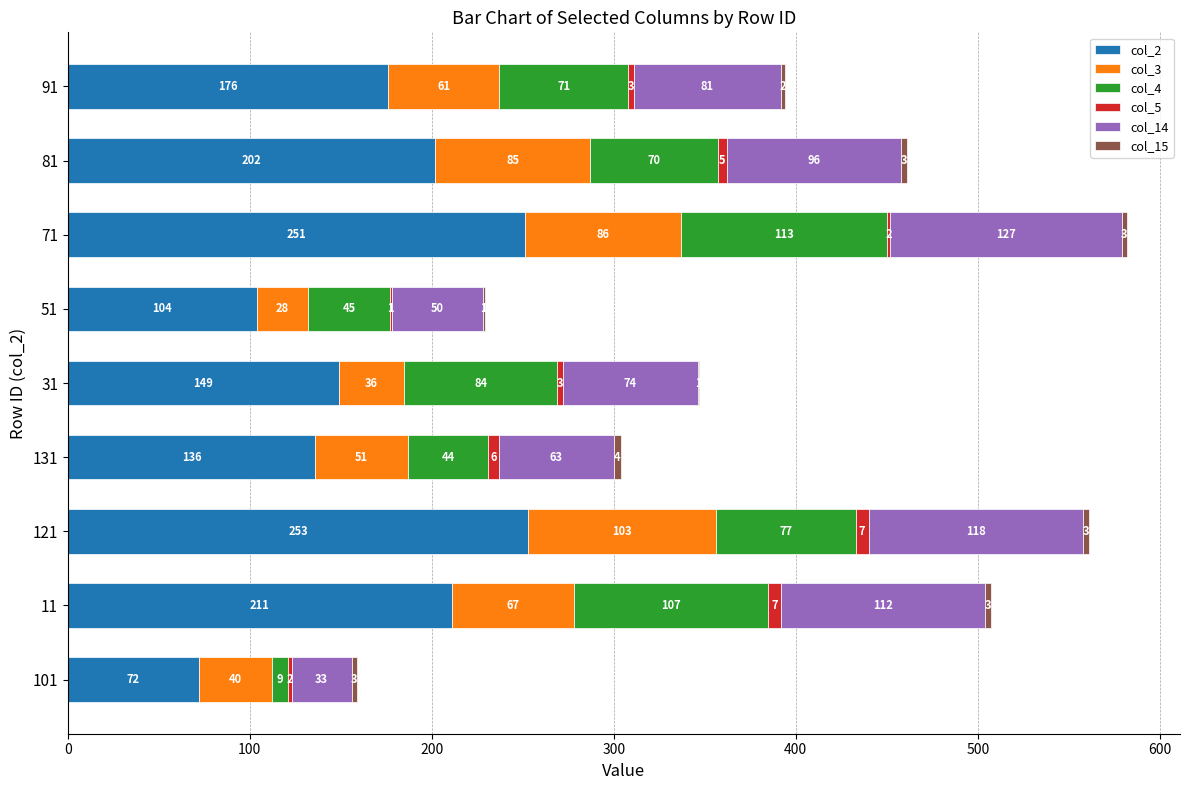

What is the highest value of the col_2 series?

253